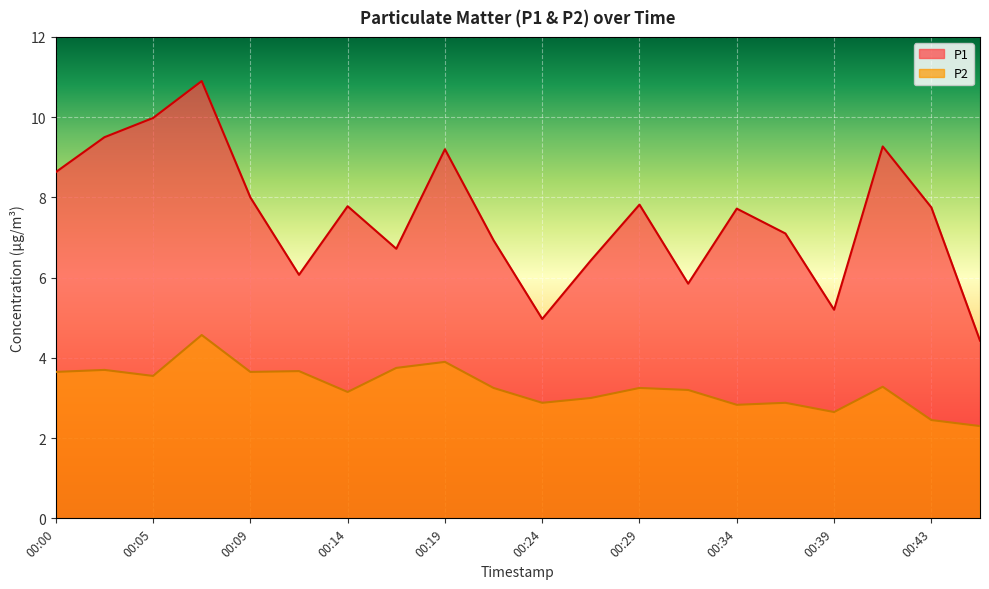

Which category has the highest value across all series?

00:07